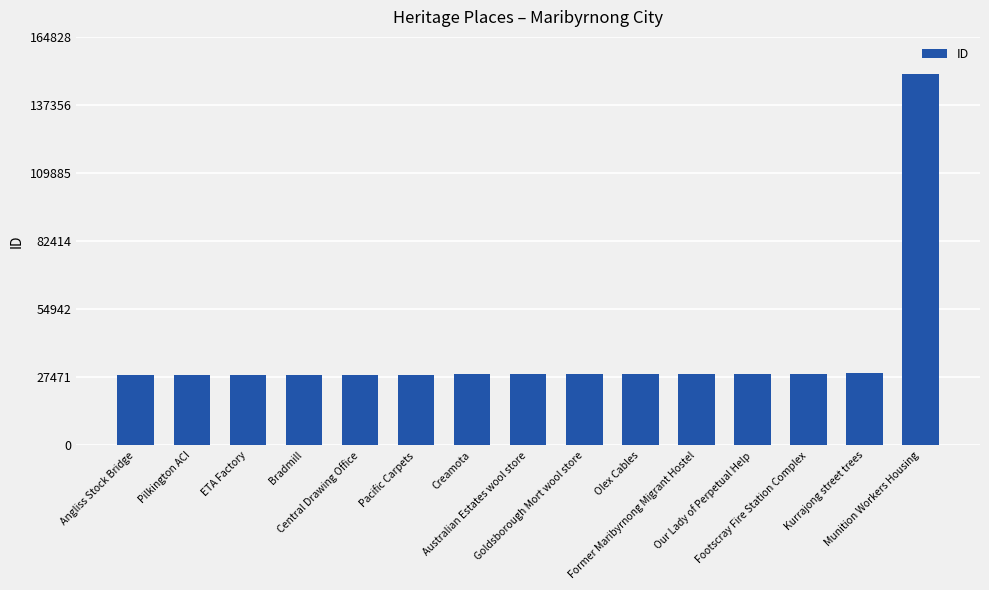

What is the sum of the values at Pacific Carpets and Bradmill?

56968